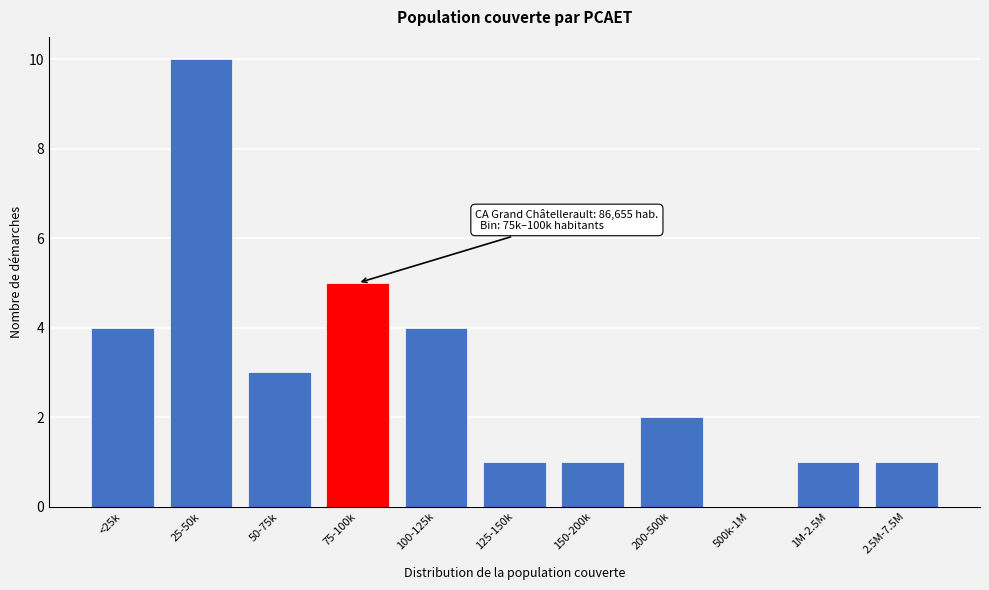

Reading left to right, what are all the values shown in this chart?

<25k=4	25-50k=10	50-75k=3	75-100k=5	100-125k=4	125-150k=1	150-200k=1	200-500k=2	500k-1M=0	1M-2.5M=1	2.5M-7.5M=1